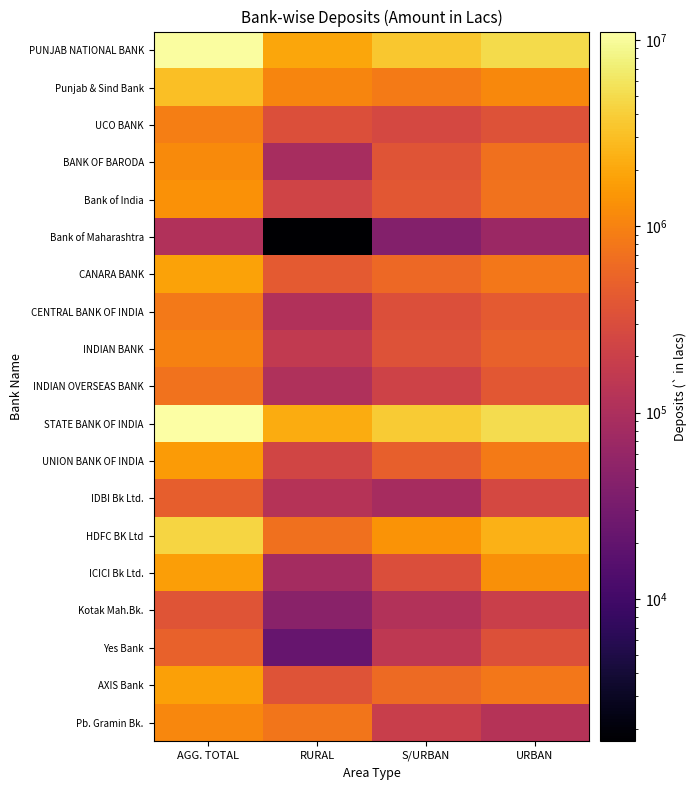

Which series has the largest range (max minus min)?

STATE BANK OF INDIA